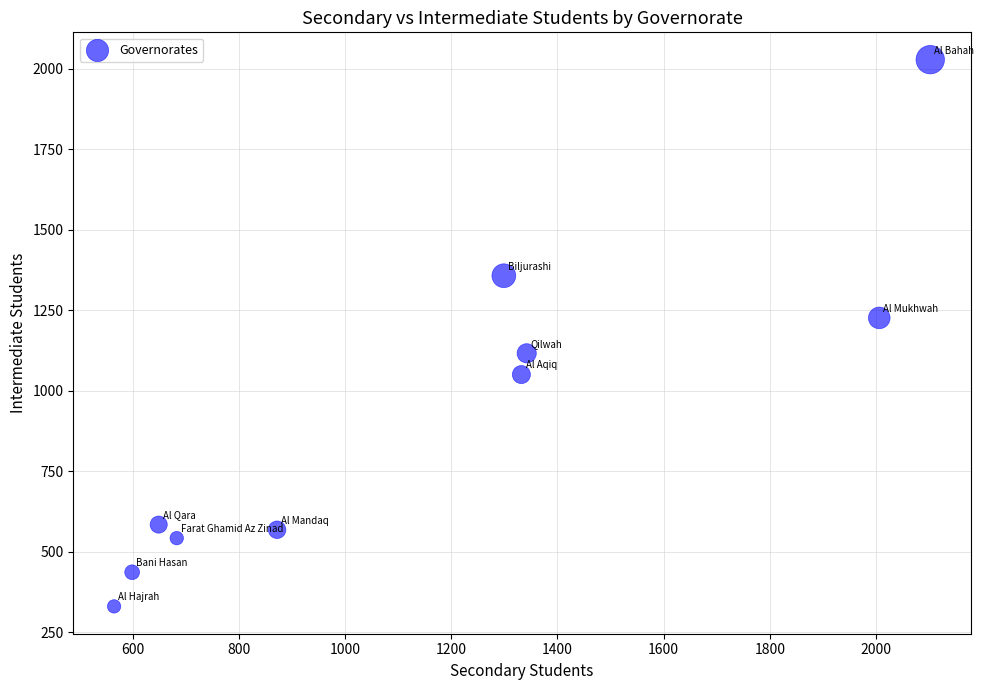

What is the average Y value?

924